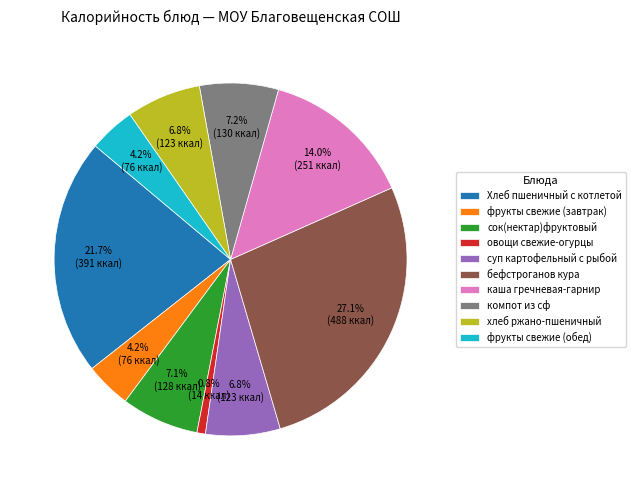

Which category has the smallest portion of the pie?

овощи свежие-огурцы